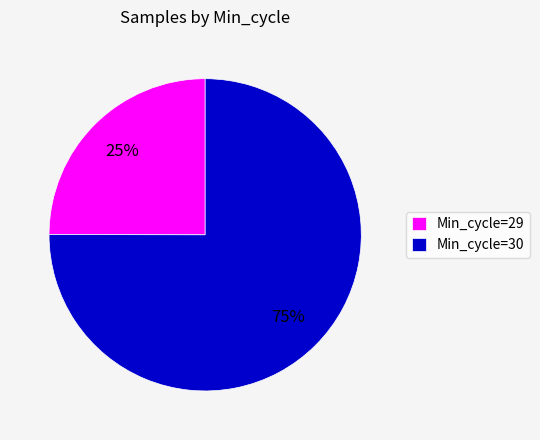

Is Min_cycle=30 the majority of the pie?

Yes